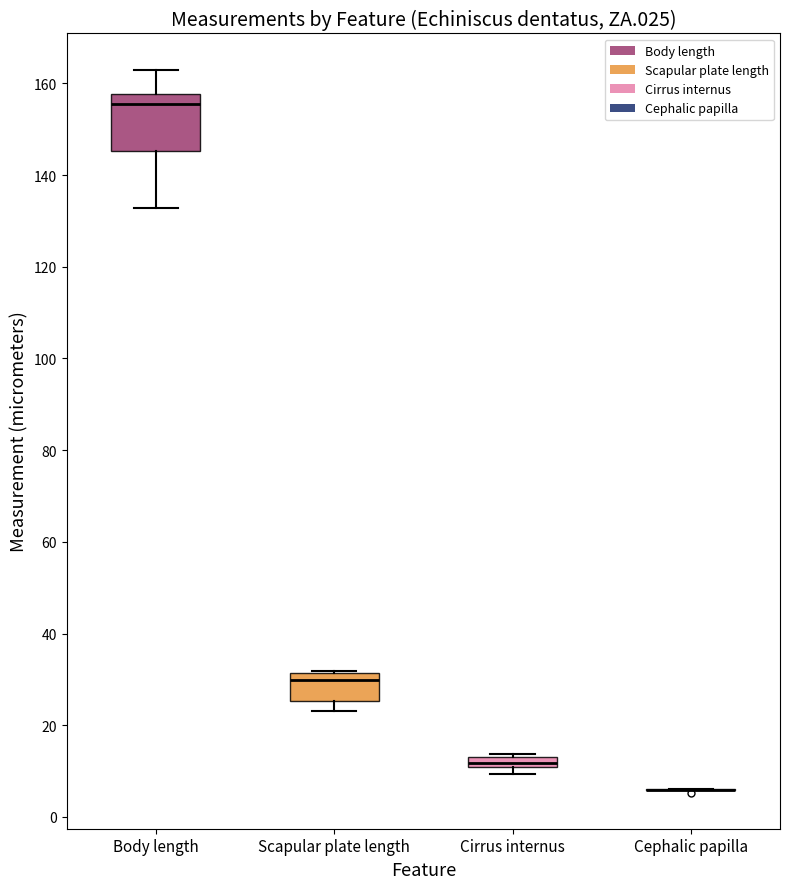

Where does the median line of the box for Cirrus internus sit on the y-axis? The values are not printed on the chart, so give them approximately, as read against the axis.

12